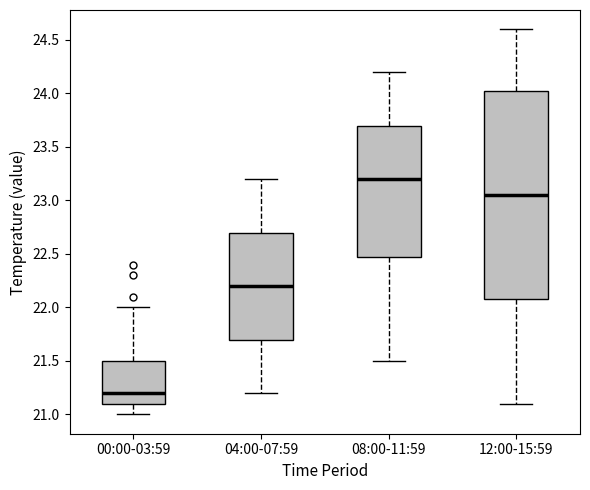

Reading left to right, read every box against the y-axis: the position of its median line, the range the box covers, and the ends of its whiskers. The values are not printed on the chart, so give them approximately, as read against the axis.

00:00-03:59: median 21.20, box 21.10 to 21.50, whiskers 21.00 to 22.00
04:00-07:59: median 22.20, box 21.70 to 22.70, whiskers 21.20 to 23.20
08:00-11:59: median 23.20, box 22.50 to 23.70, whiskers 21.50 to 24.20
12:00-15:59: median 23.05, box 22.10 to 24.05, whiskers 21.10 to 24.60